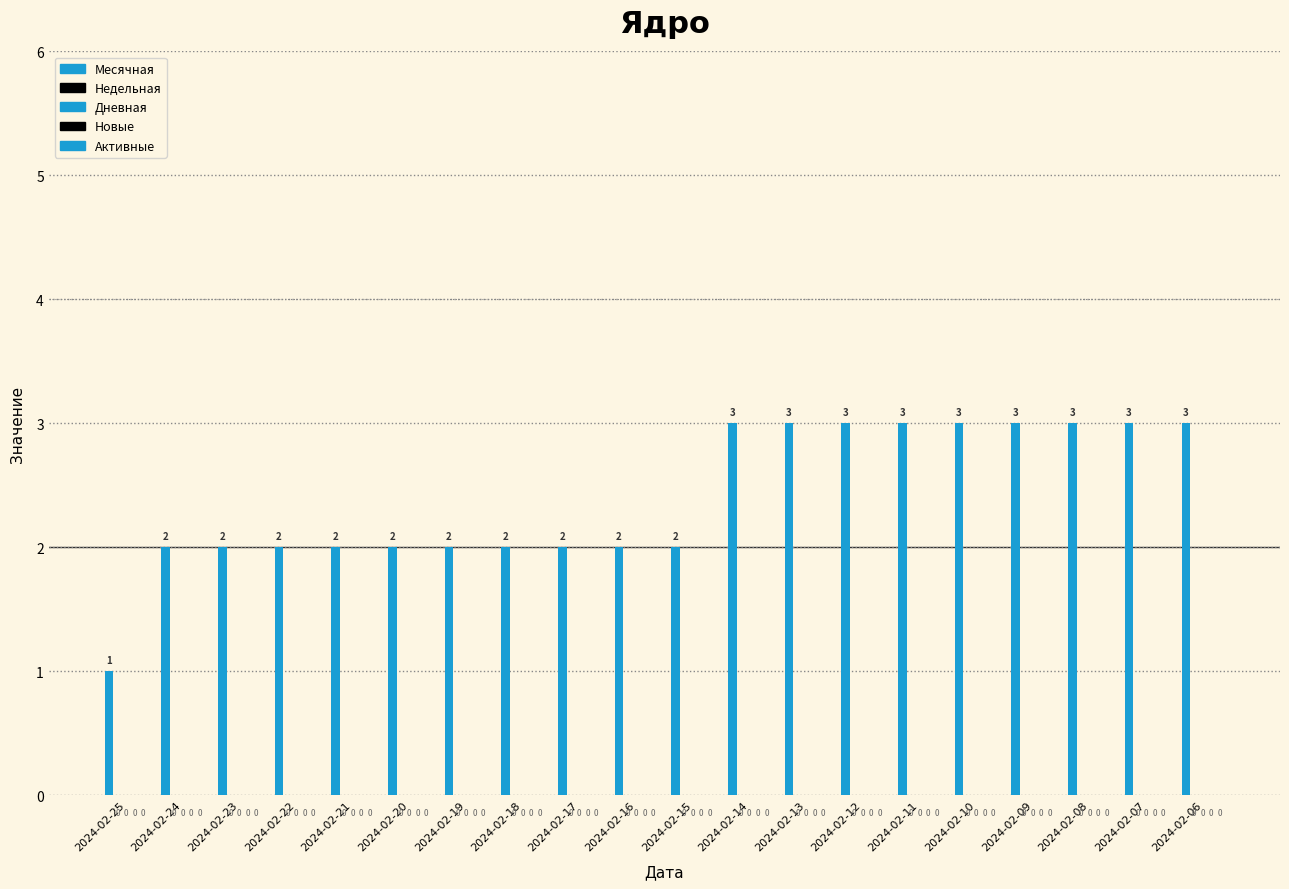

Are the bars horizontal?

No